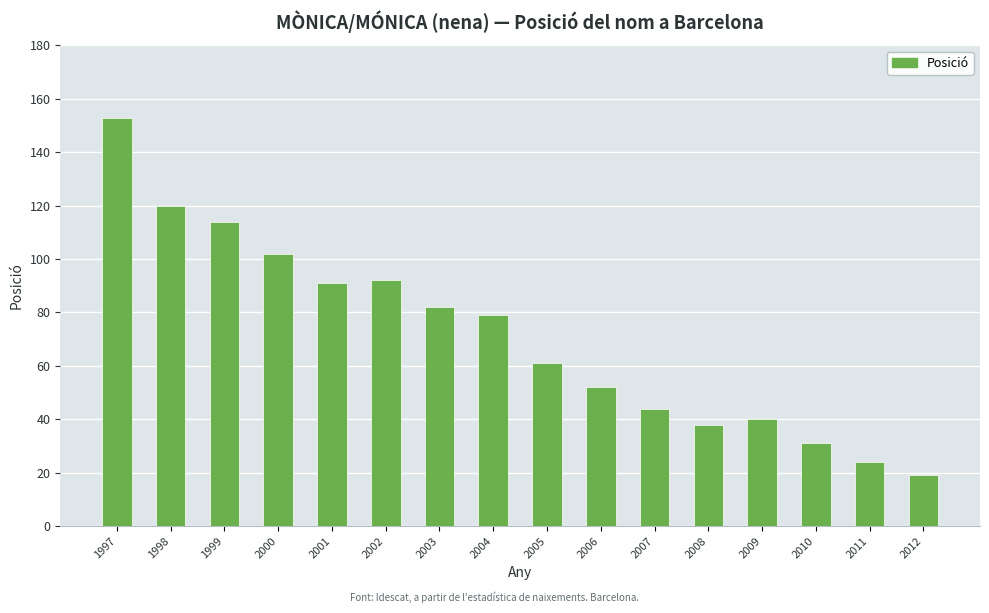

How many values are below 79?

8